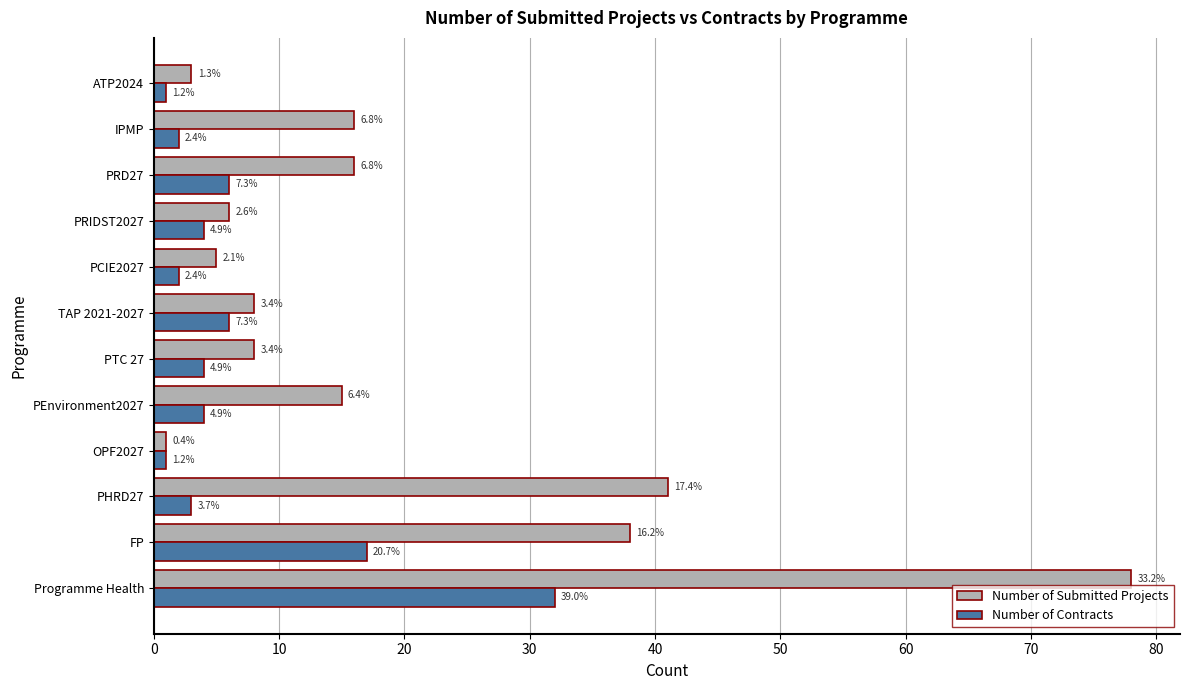

What are all the series names shown in the legend?

Number of Submitted Projects, Number of Contracts